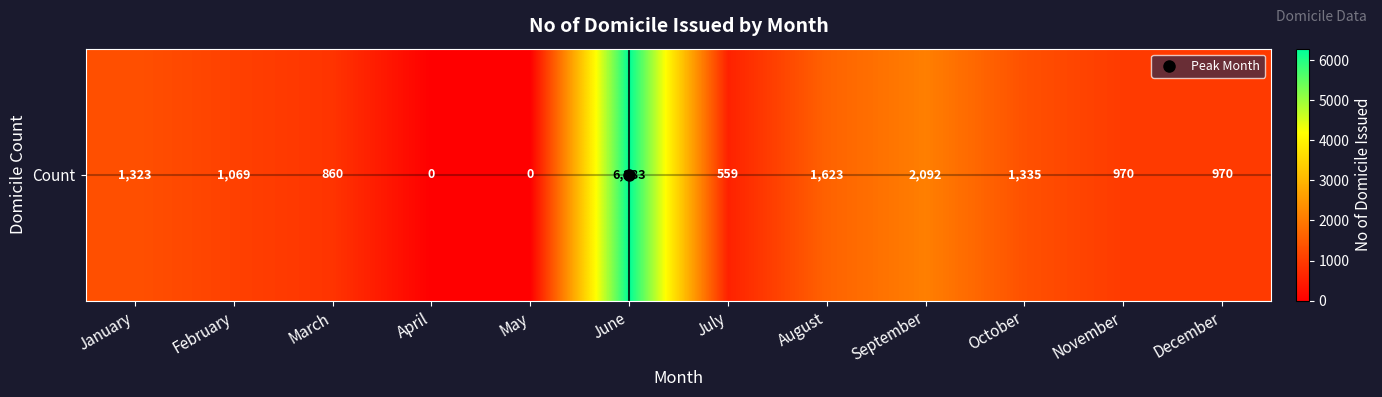

Which category has the highest value across all series?

June